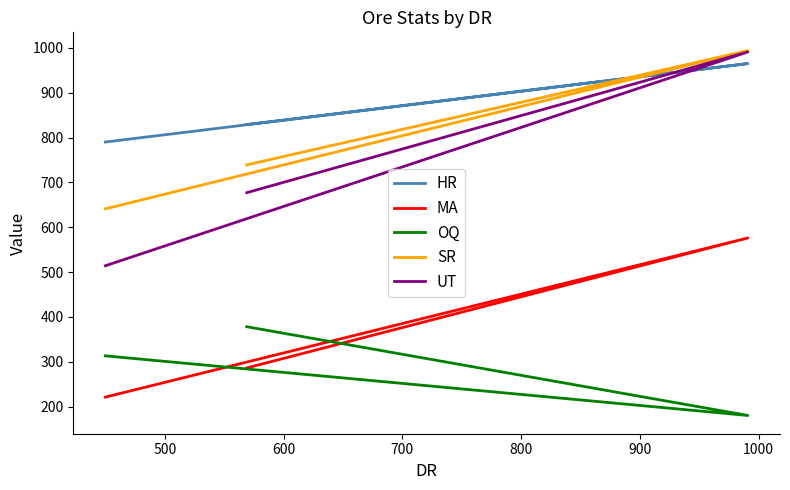

Reading left to right, transcribe all the data shown in this chart.

HR: 829	965	790
MA: 286	576	221
OQ: 378	180	313
SR: 739	994	641
UT: 677	991	514